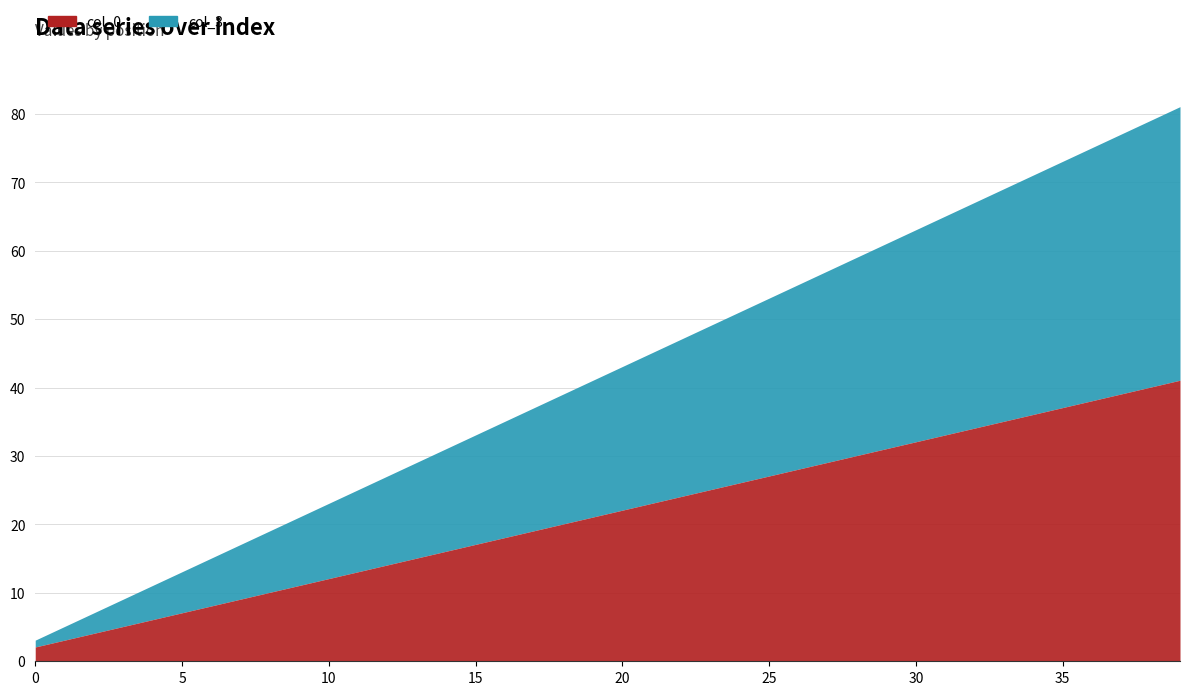

True or false: col_0 and col_3 cross at least once.

False